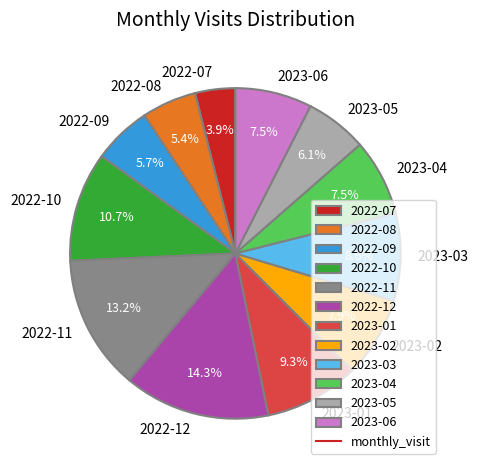

To the nearest percent, what is the combined percentage of 2022-09 and 2023-03?

14%